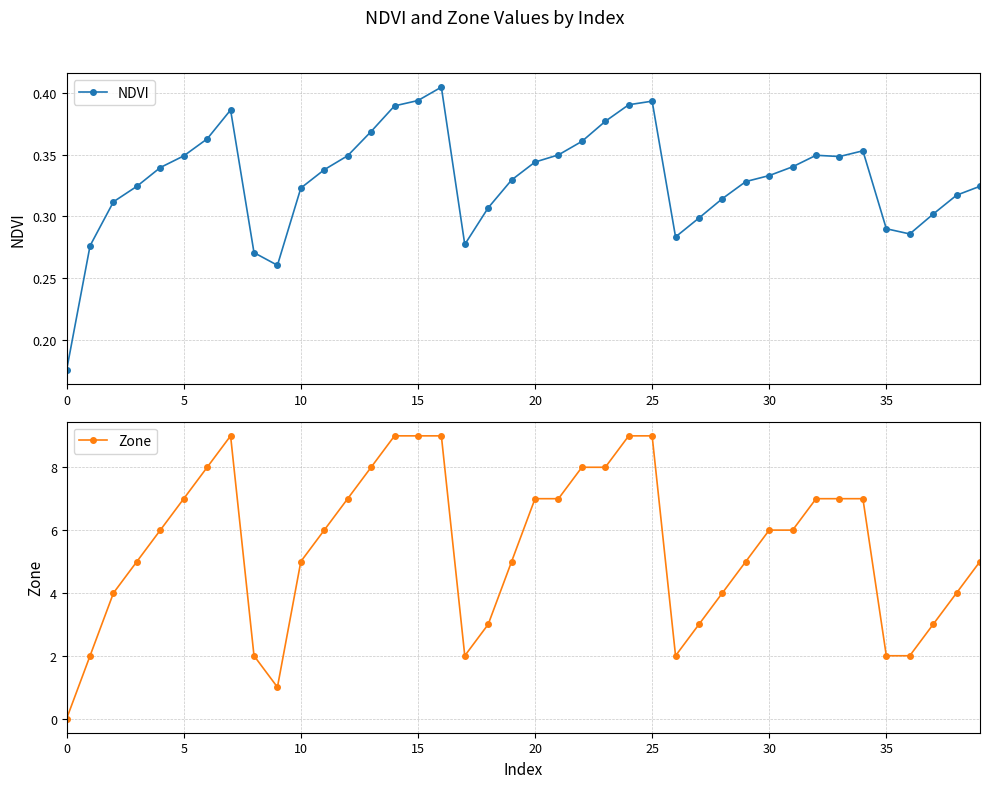

How many distinct data groups are displayed?

2